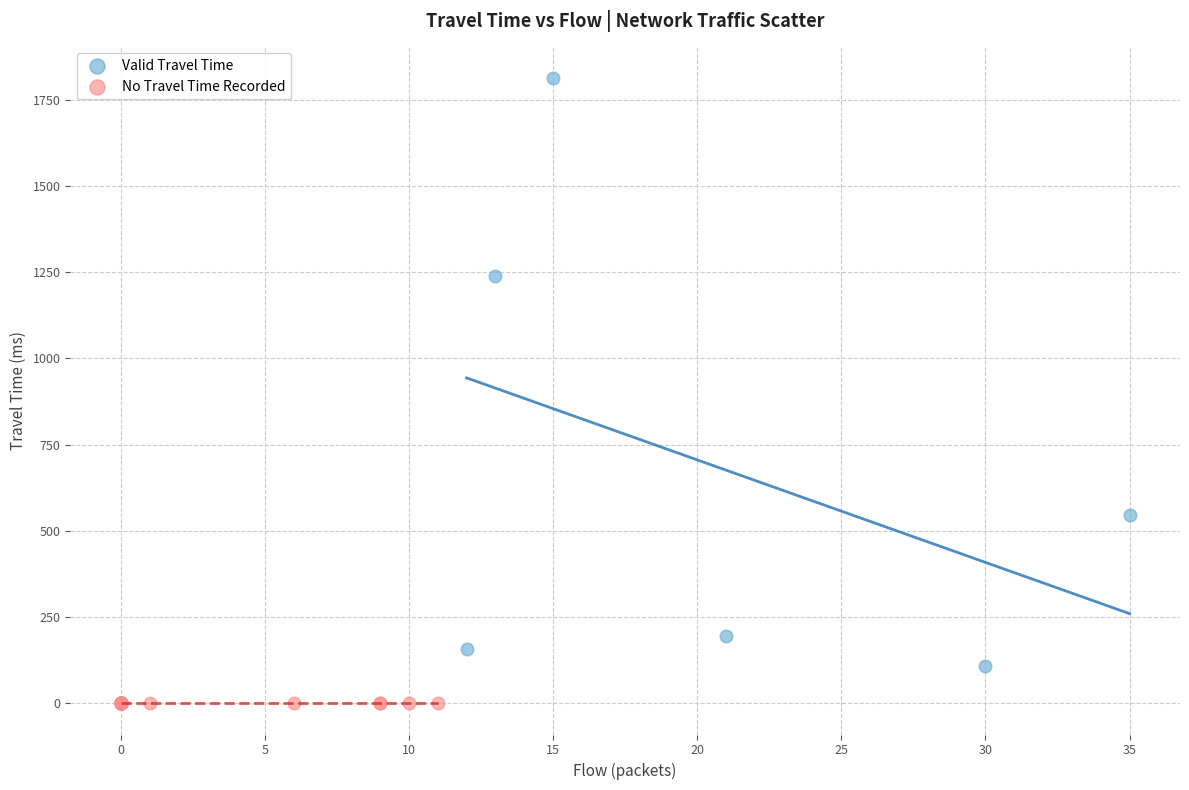

What are all the series names shown in the legend?

Valid Travel Time, No Travel Time Recorded